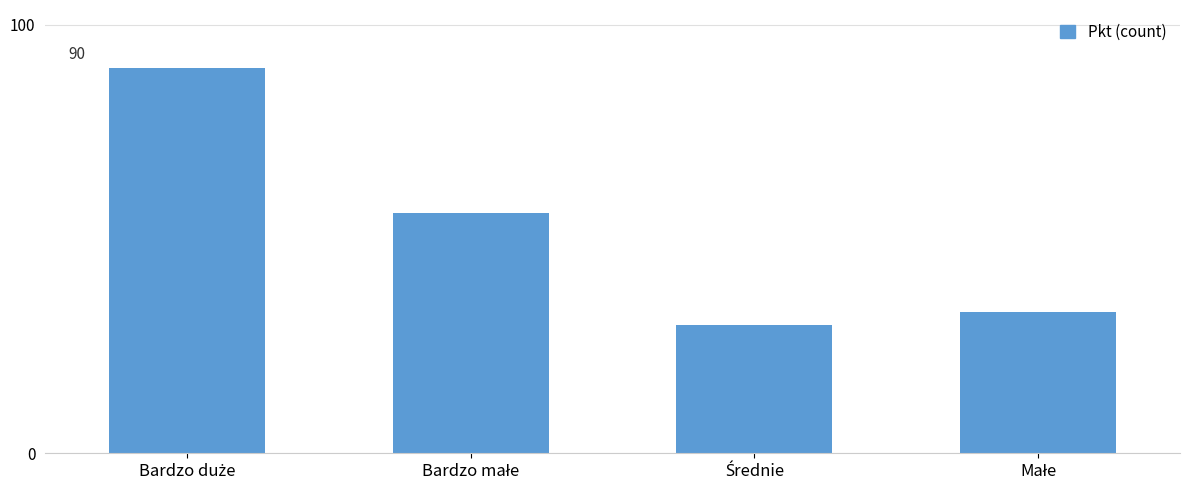

What is the average value?

52